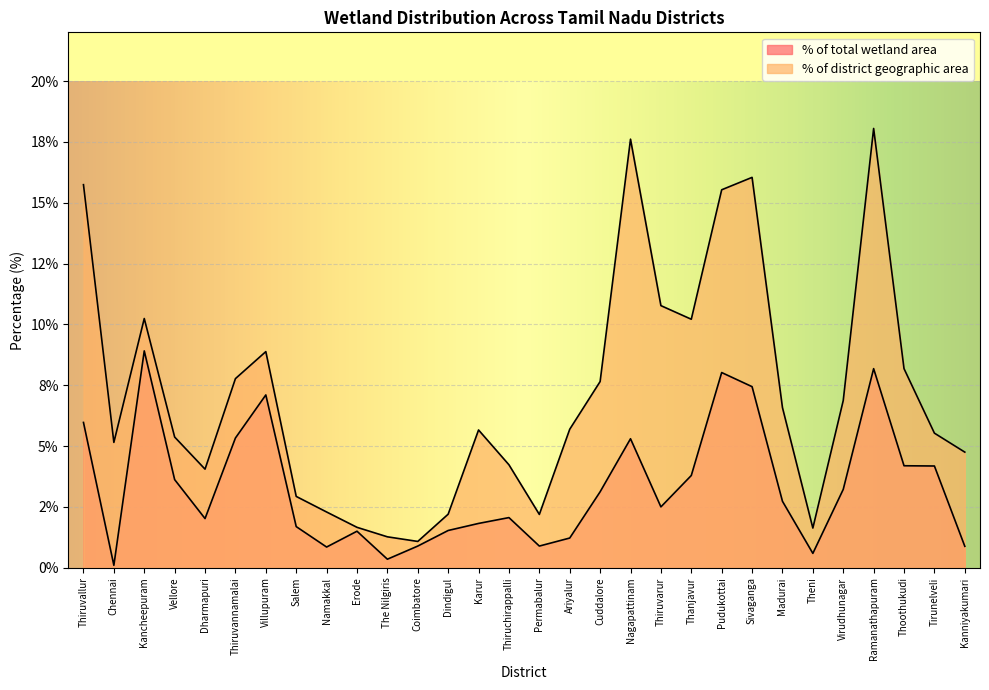

Read the % of total wetland area value at Thiruvarur.

2.5